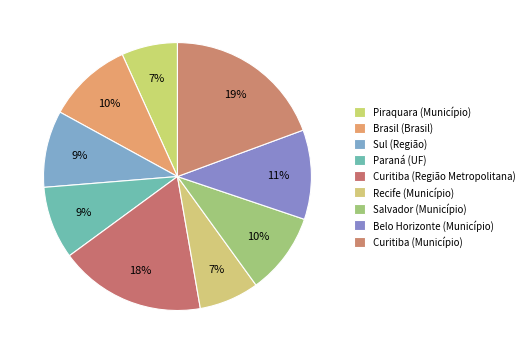

How many segments does this pie chart have?

9